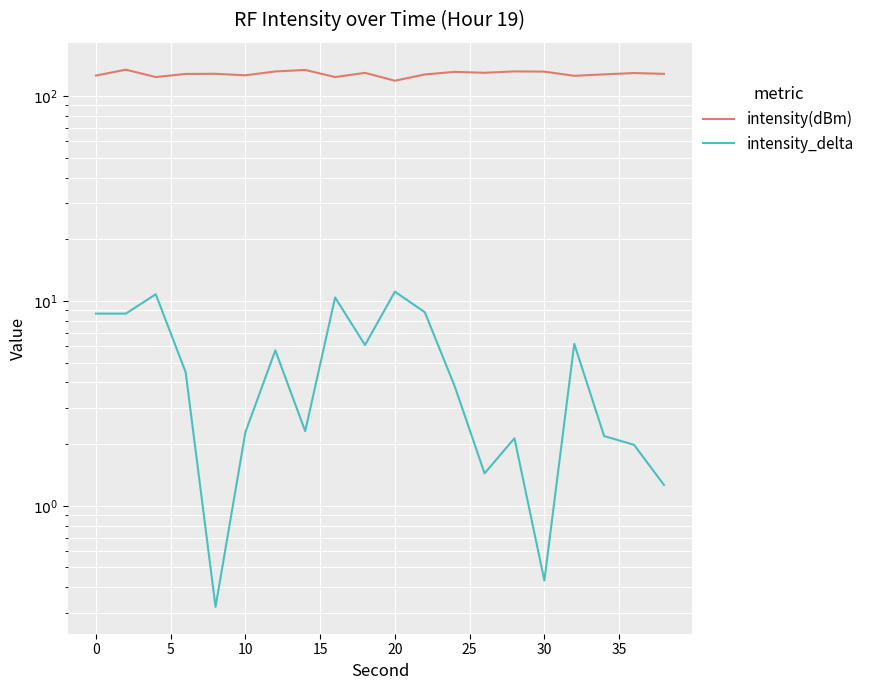

True or false: intensity(dBm) and intensity_delta cross at least once.

False